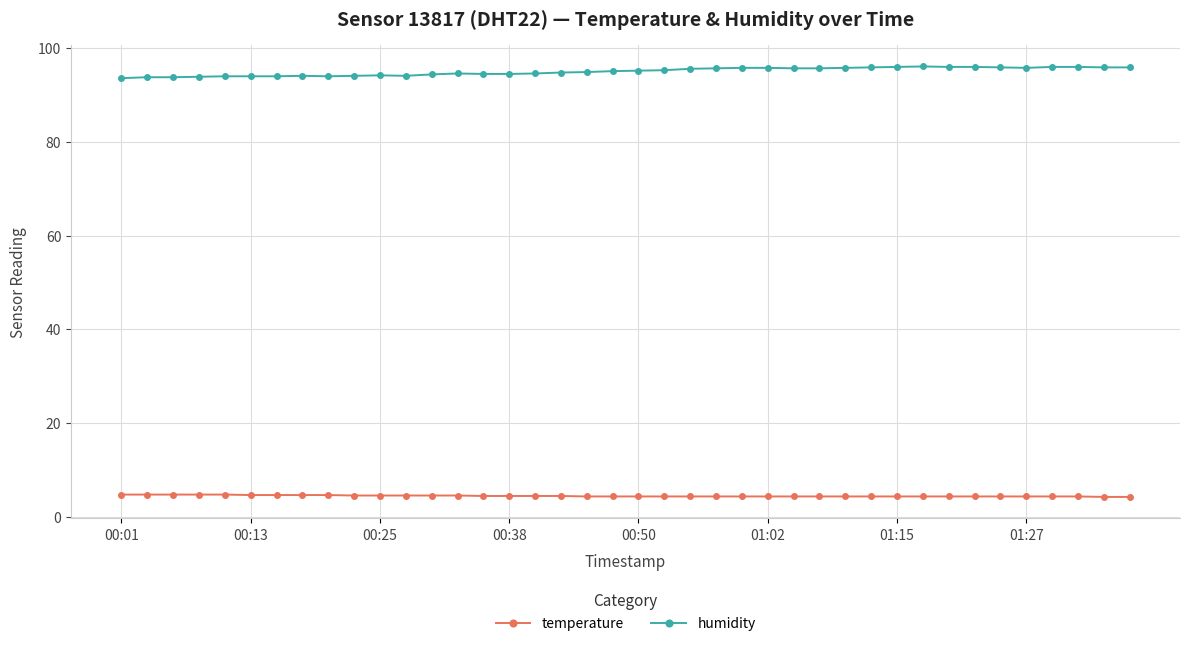

Rank the series by their maximum value, from lowest to highest.

temperature, humidity